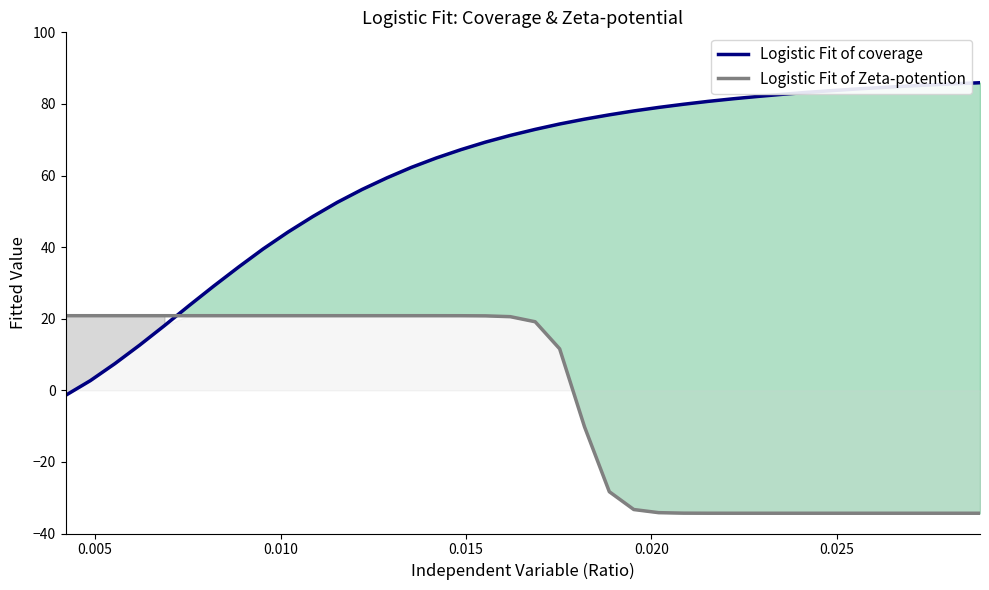

How many intersections are there between Logistic Fit of coverage and Logistic Fit of Zeta-potention?

1